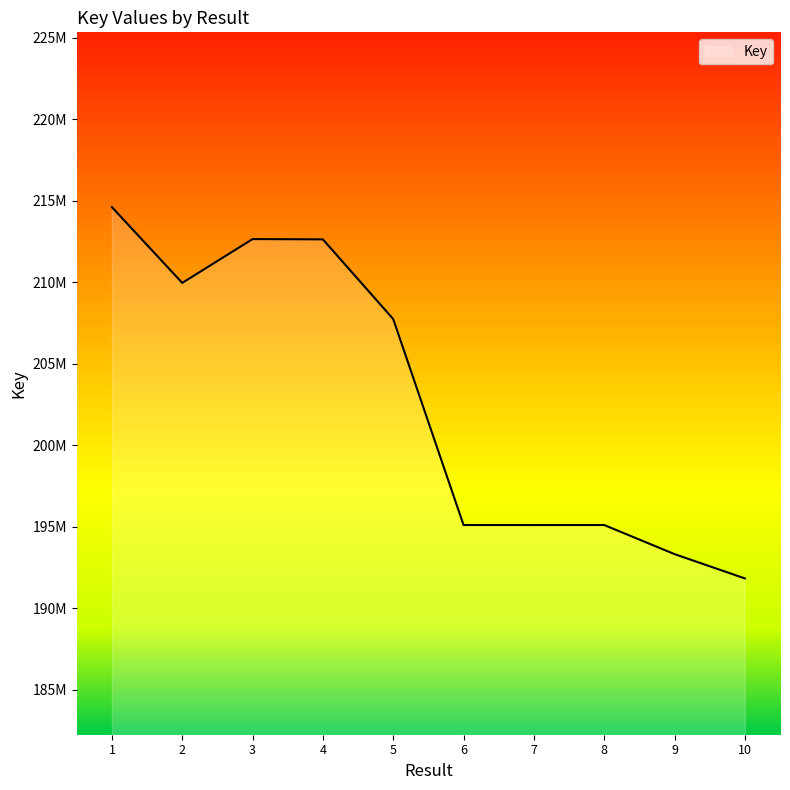

Does the chart have visible grid lines?

No